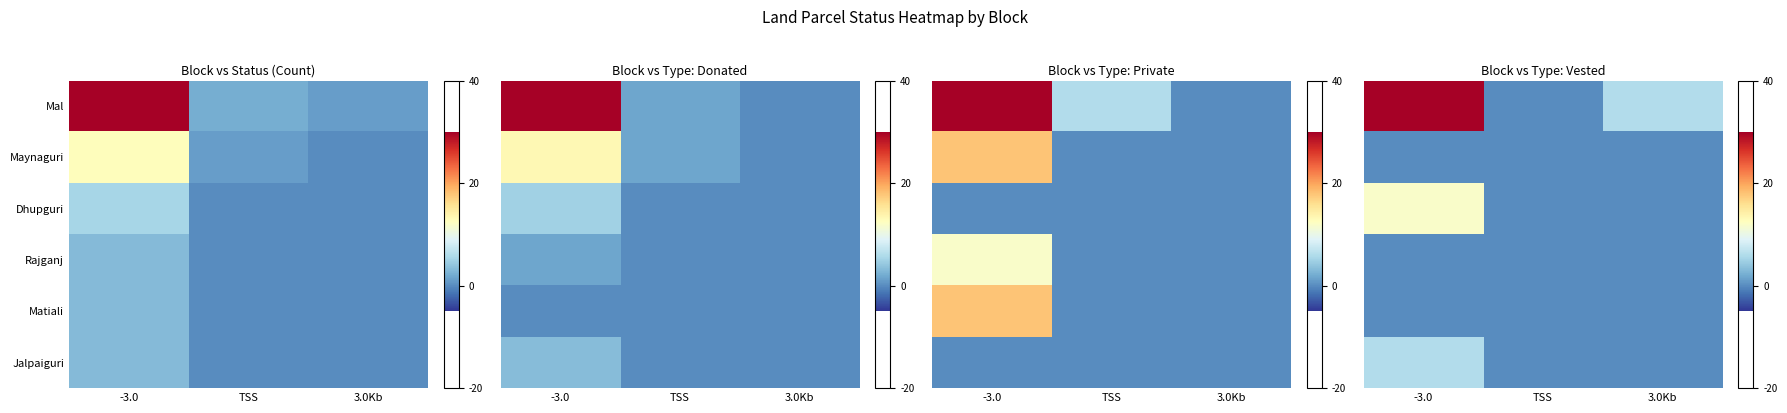

At how many categories does at least one series exceed 14?

1